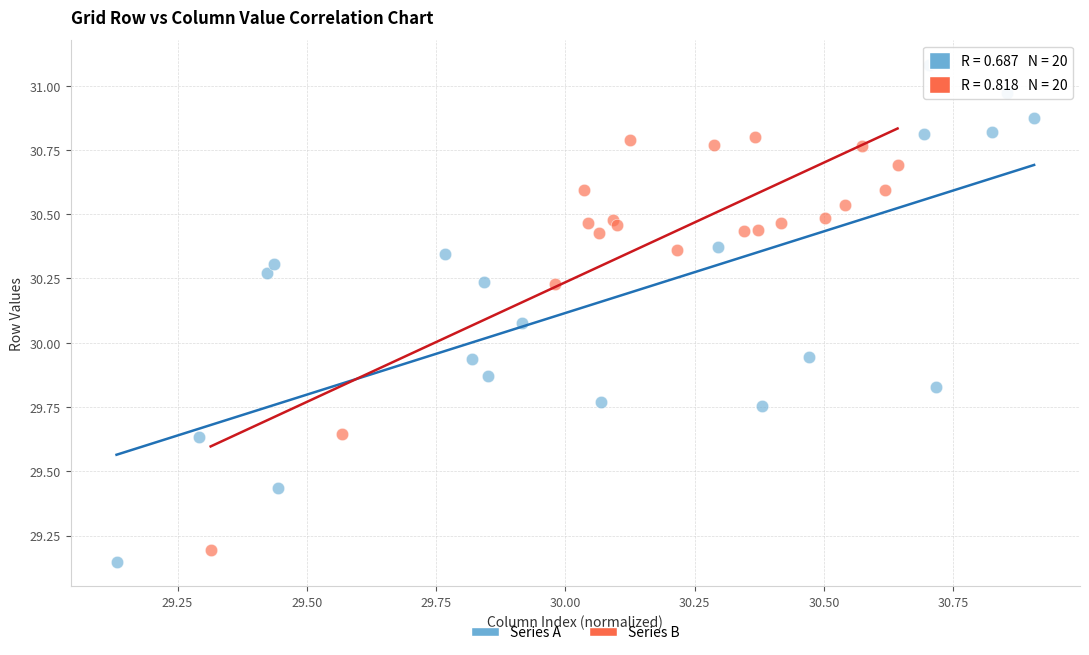

Which series contains the highest Y value?

Series A